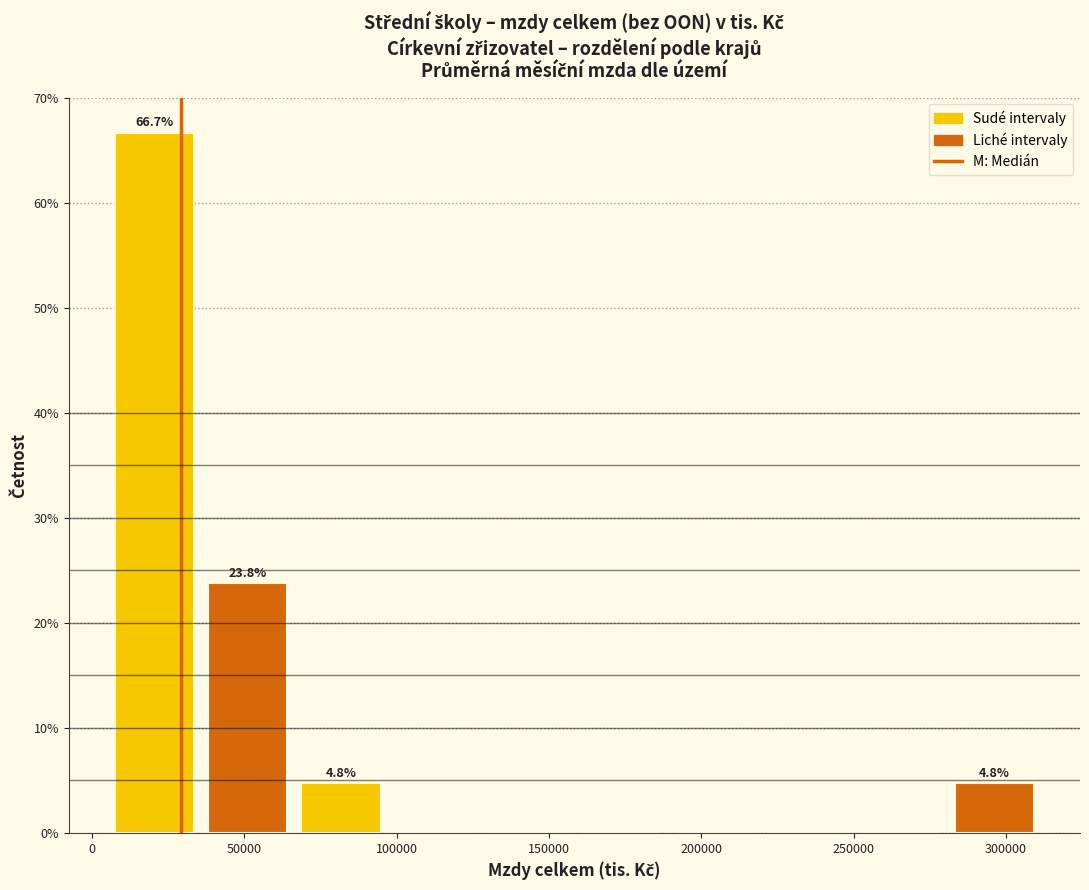

Which range on the x-axis has the tallest bar?

5000 to 35000